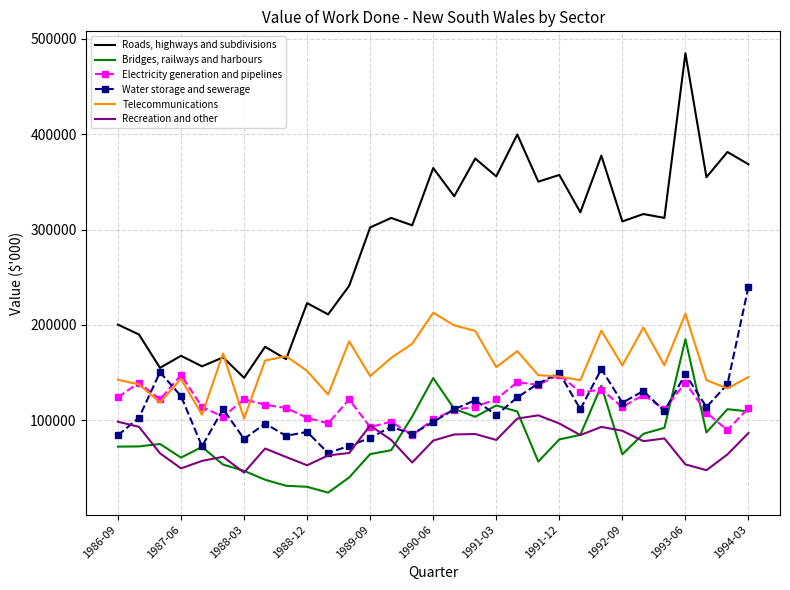

What is the difference between the maximum and minimum values in the Electricity generation and pipelines series?

63631